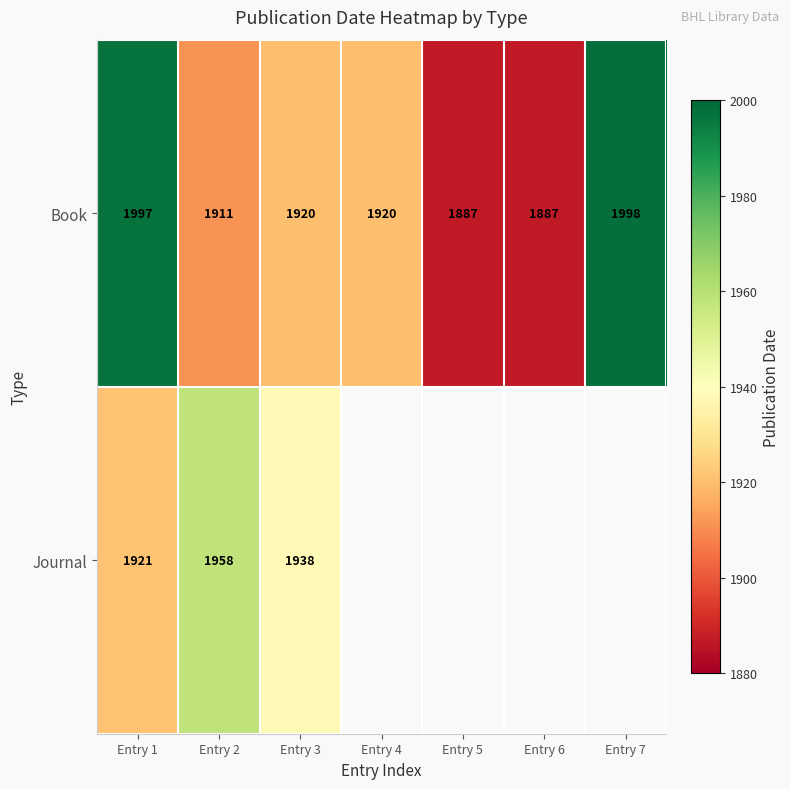

Count the number of categories in the chart.

7